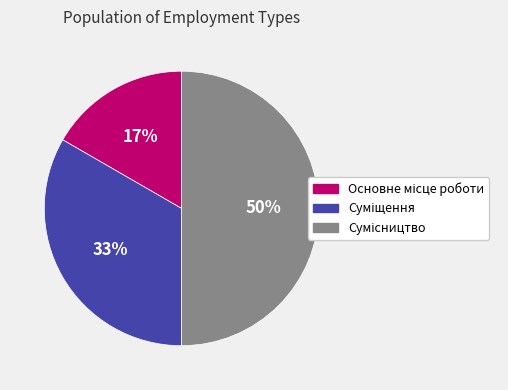

Count the number of slices in the pie.

3